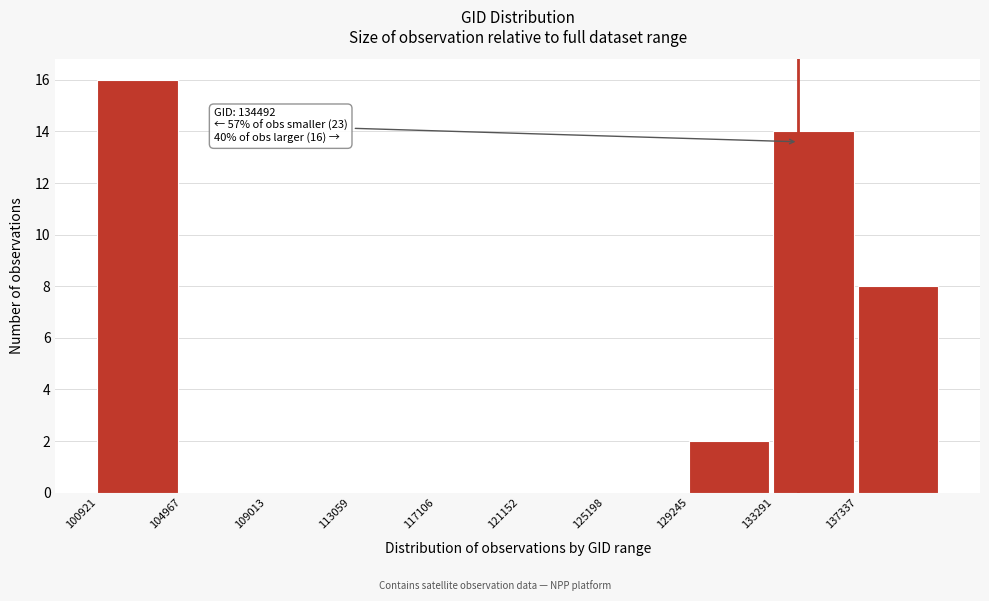

Over which range of the x-axis is the bar tallest?

101000 to 105000